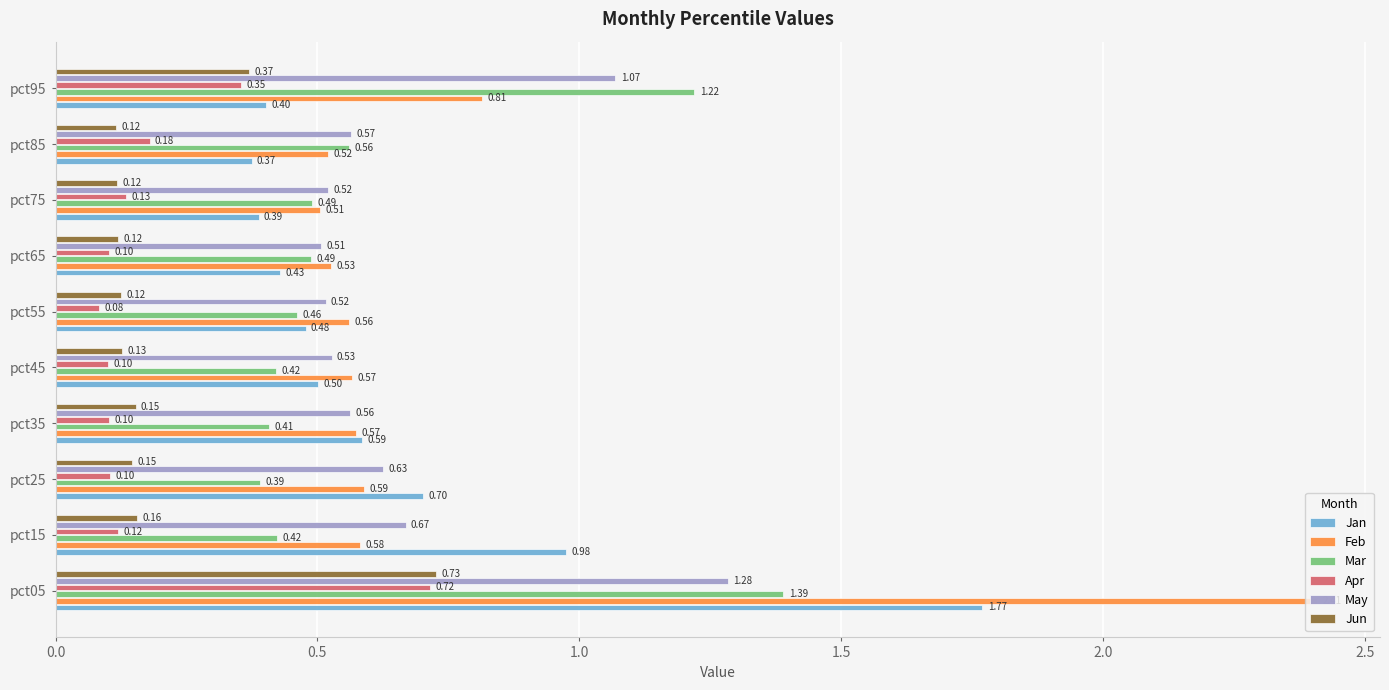

List the labels in order of Jan value, largest first.

pct05, pct15, pct25, pct35, pct45, pct55, pct65, pct95, pct75, pct85